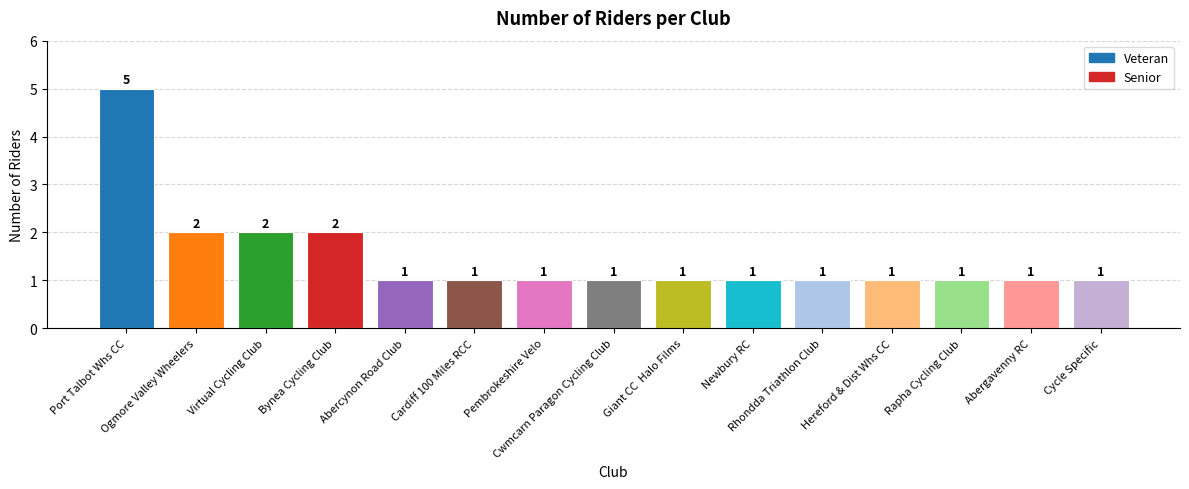

Count the values in the range 1 to 2.

14